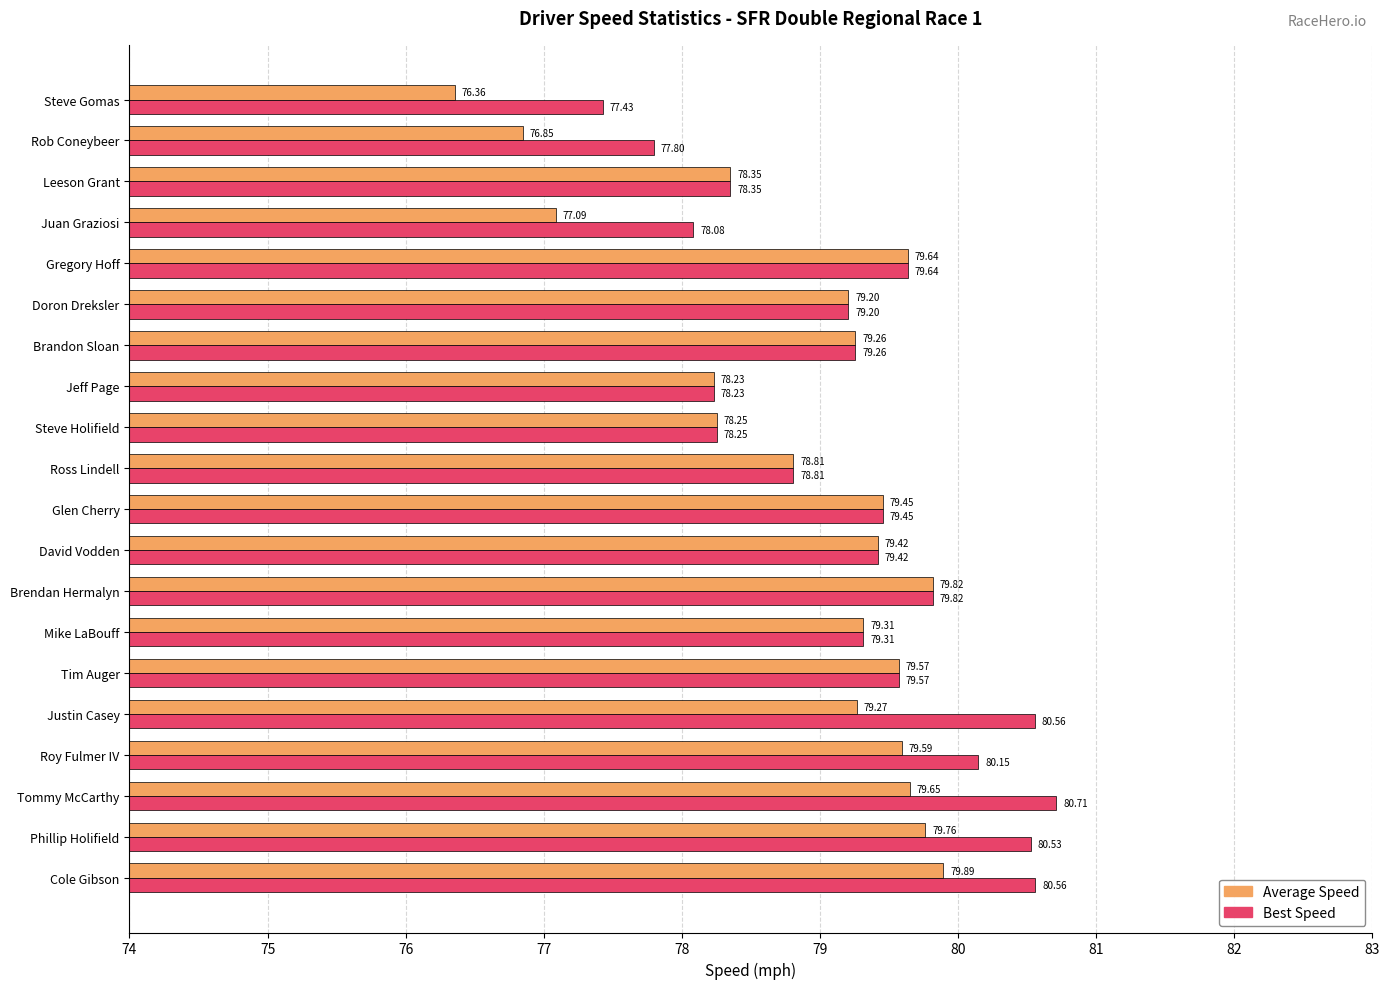

What is the difference between the maximum and minimum values in the Average Speed series?

3.5